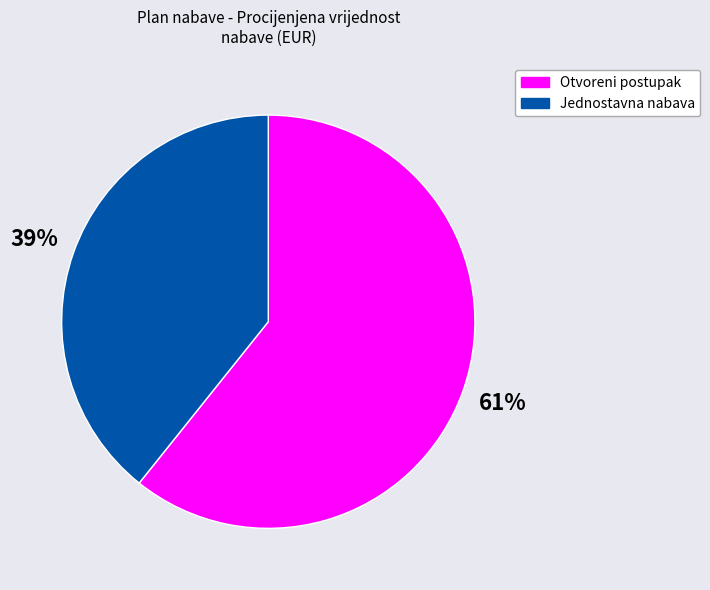

Is there any slice that represents more than half of the pie?

Yes